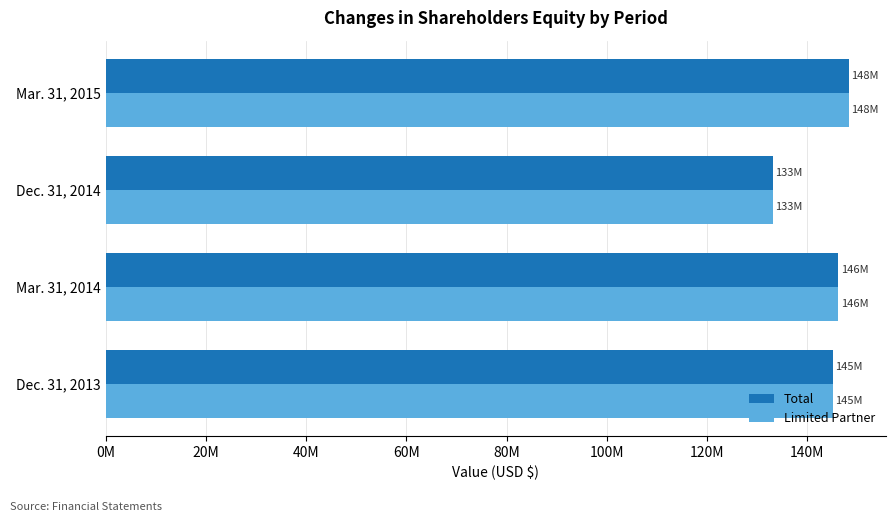

Which series has the largest total across all categories?

Total